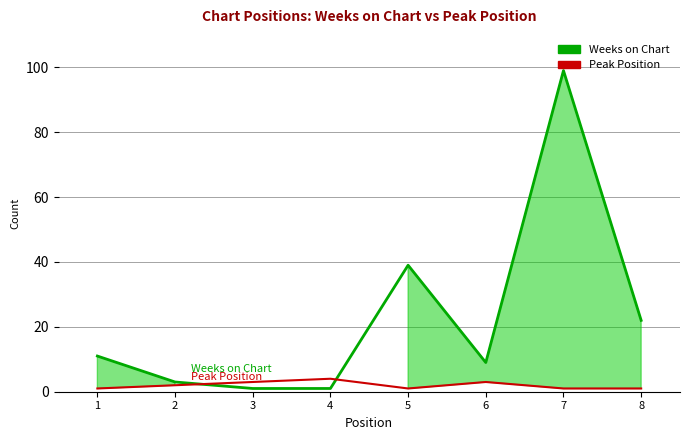

Which series has the largest range (max minus min)?

Weeks on Chart